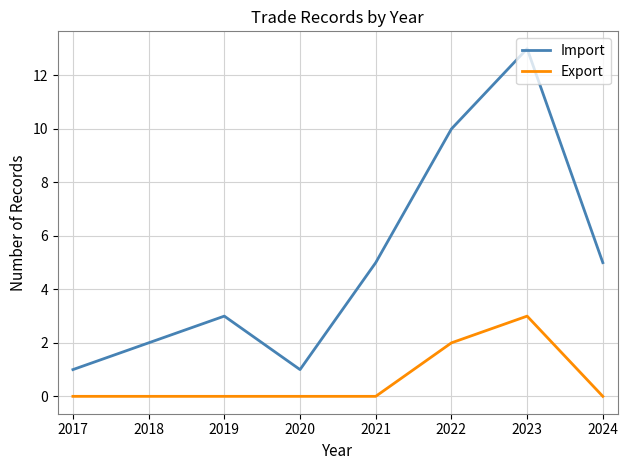

Rank the series at 2020 from highest to lowest value.

Import, Export